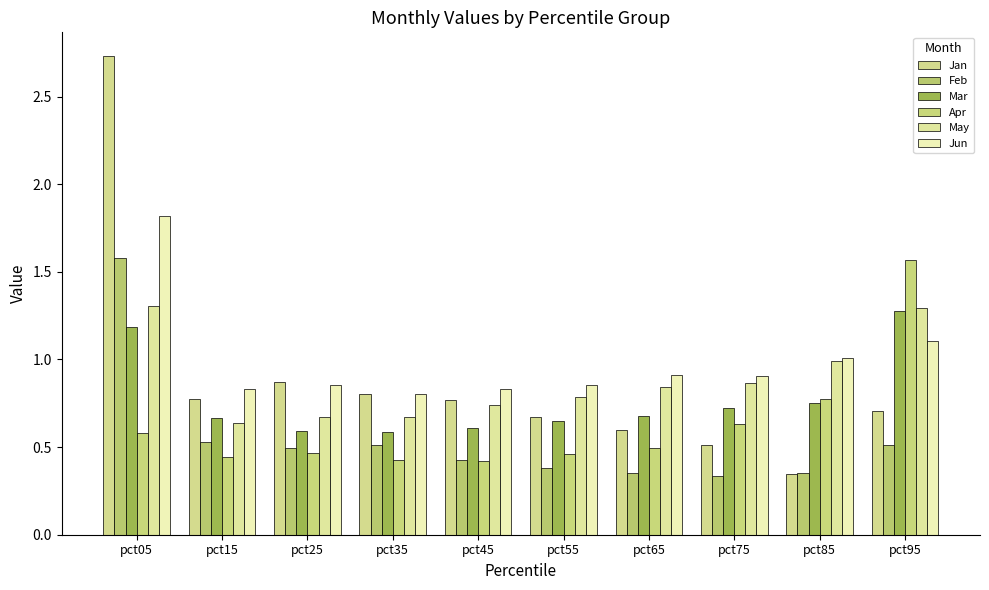

Between pct55 and pct95, which series saw the biggest shift?

Apr